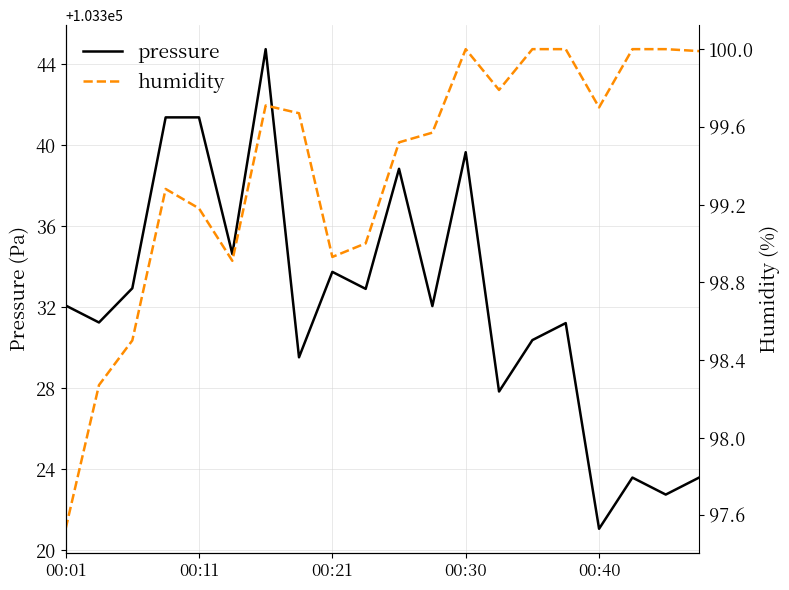

Which category has the lowest value across all series?

00:01